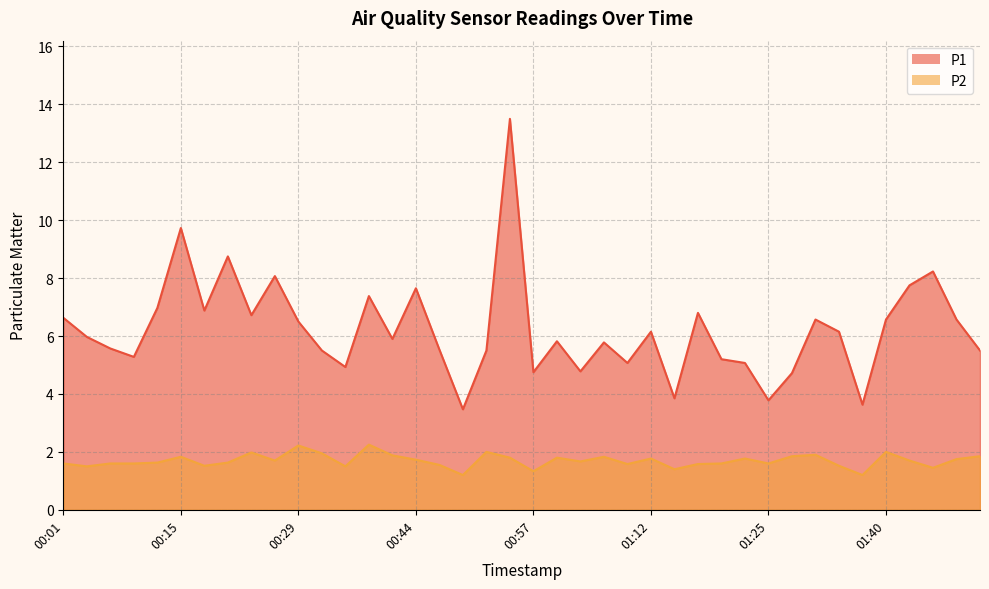

What is the average value of the P2 series?

1.7